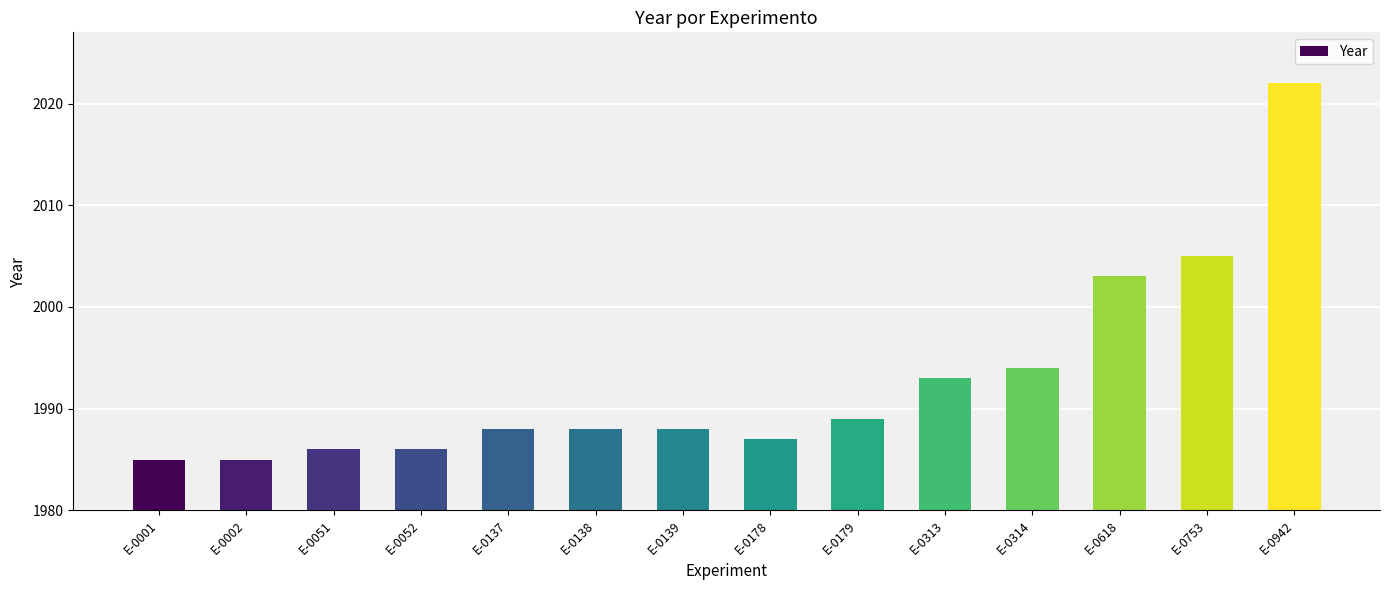

What is the sum of the values at E-0618 and E-0313?

3996